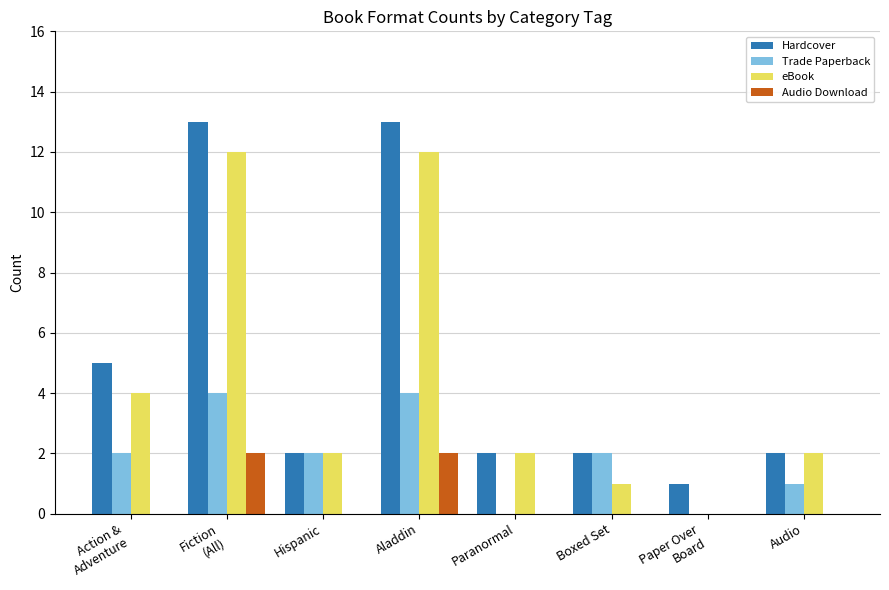

What is the greatest value displayed?

13